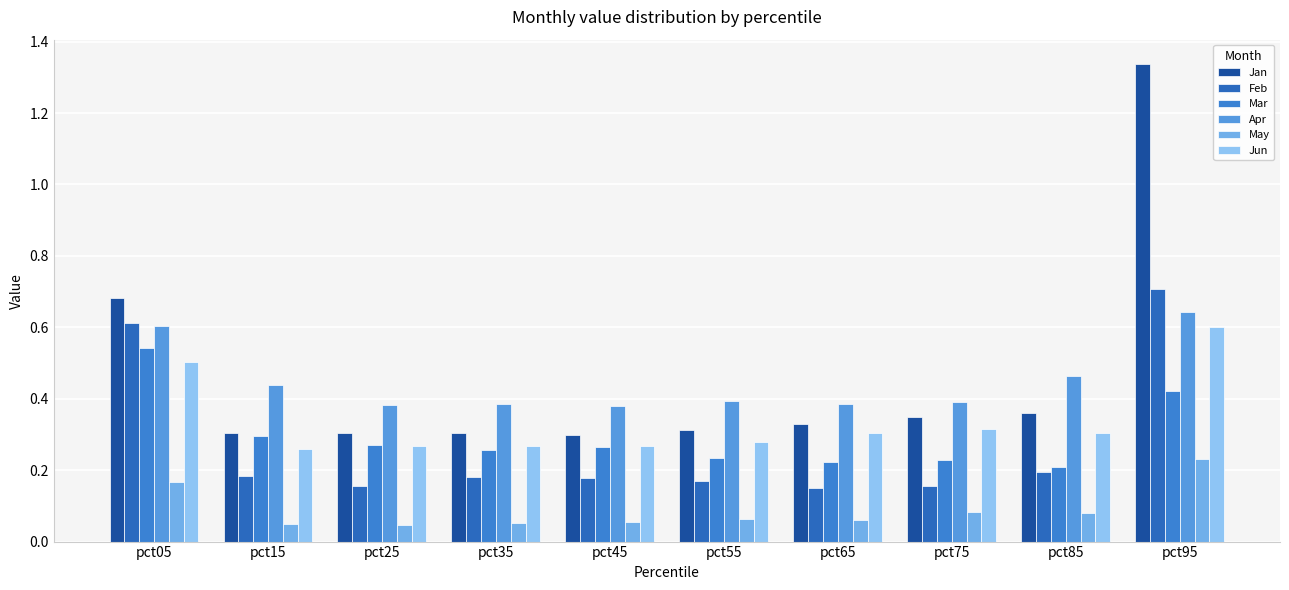

Which series changed the most between pct05 and pct95?

Jan